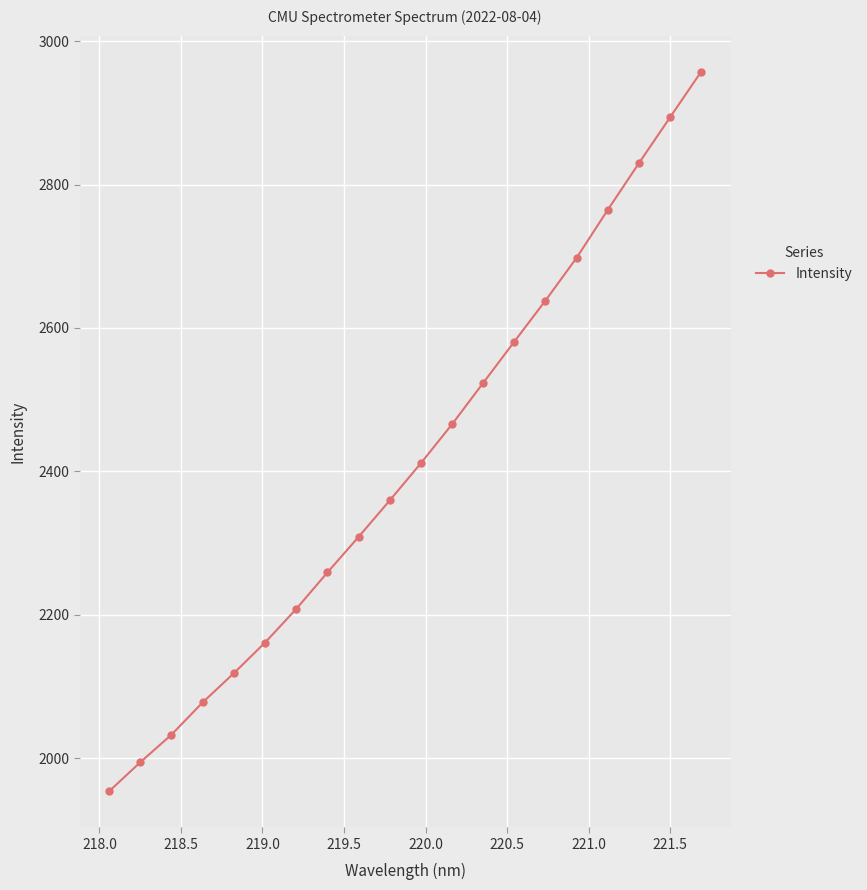

True or false: there are more than 2 points higher than both neighbors.

False